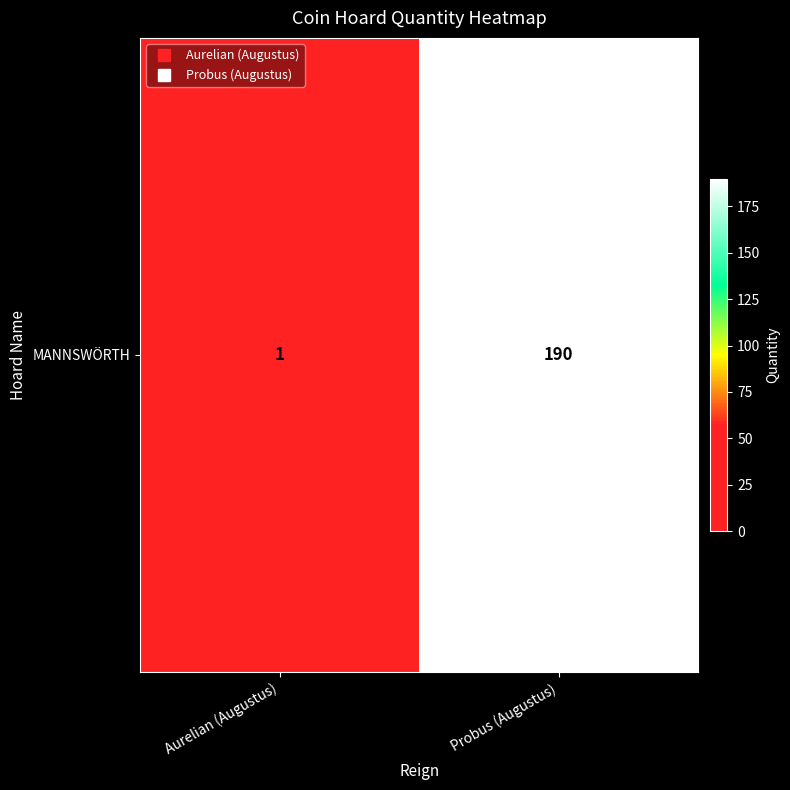

What is the change in value from Aurelian (Augustus) to Probus (Augustus)?

+189